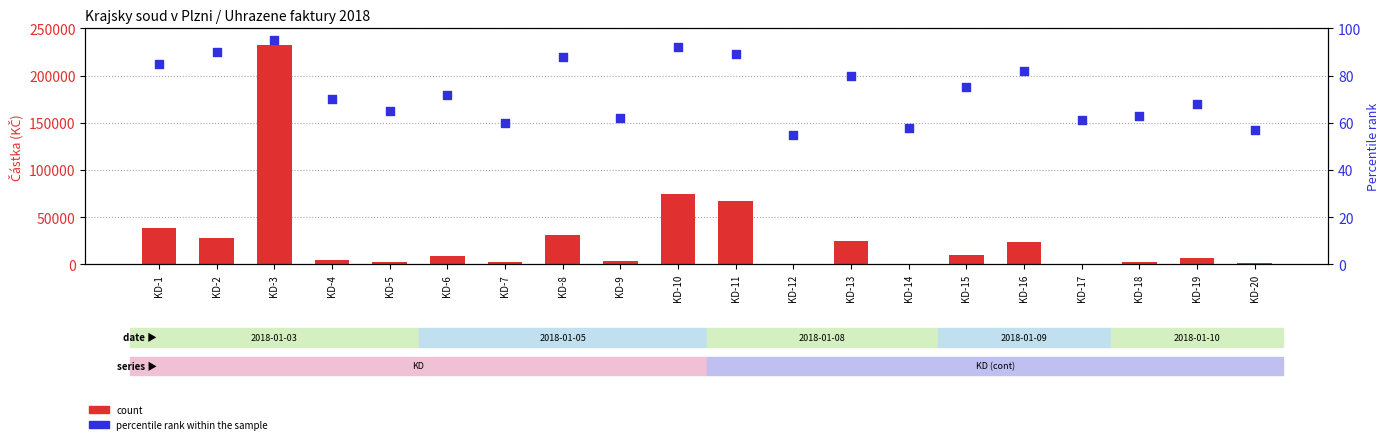

Which series has the largest total across all categories?

count